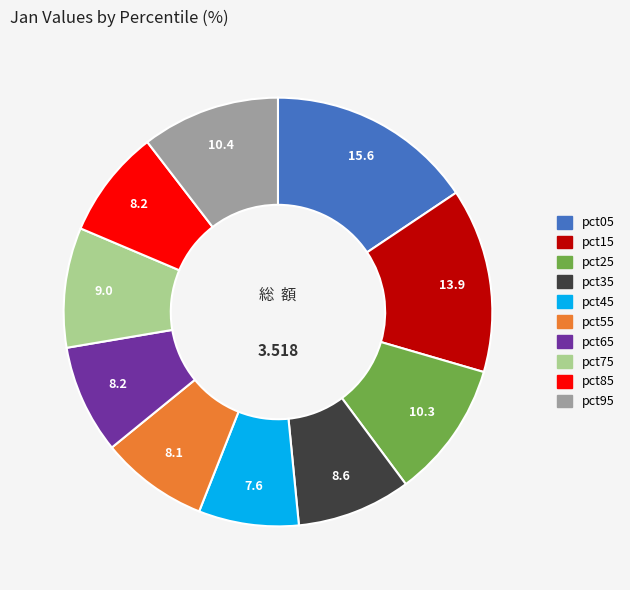

Does any single category account for the majority?

No